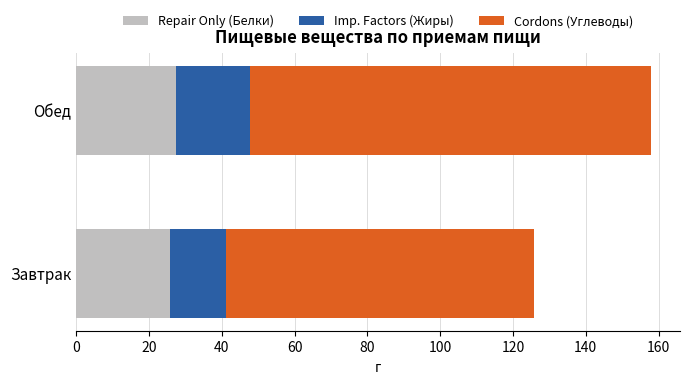

What is the total value across all series at Обед?

158.0